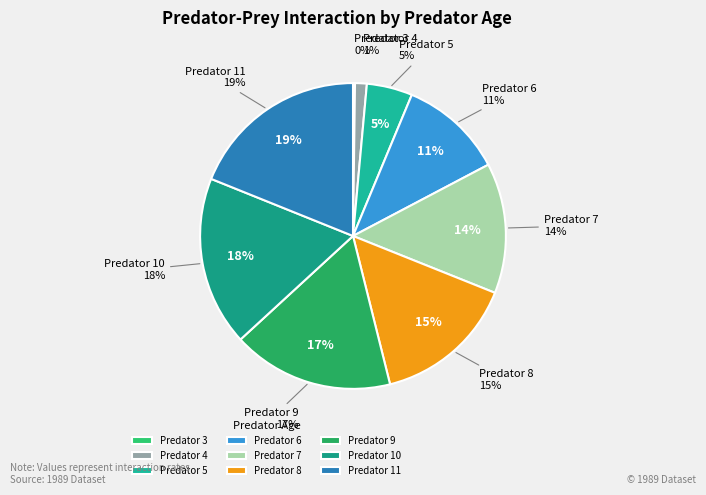

To the nearest percent, what is the combined percentage of Predator 7 and Predator 6?

25%